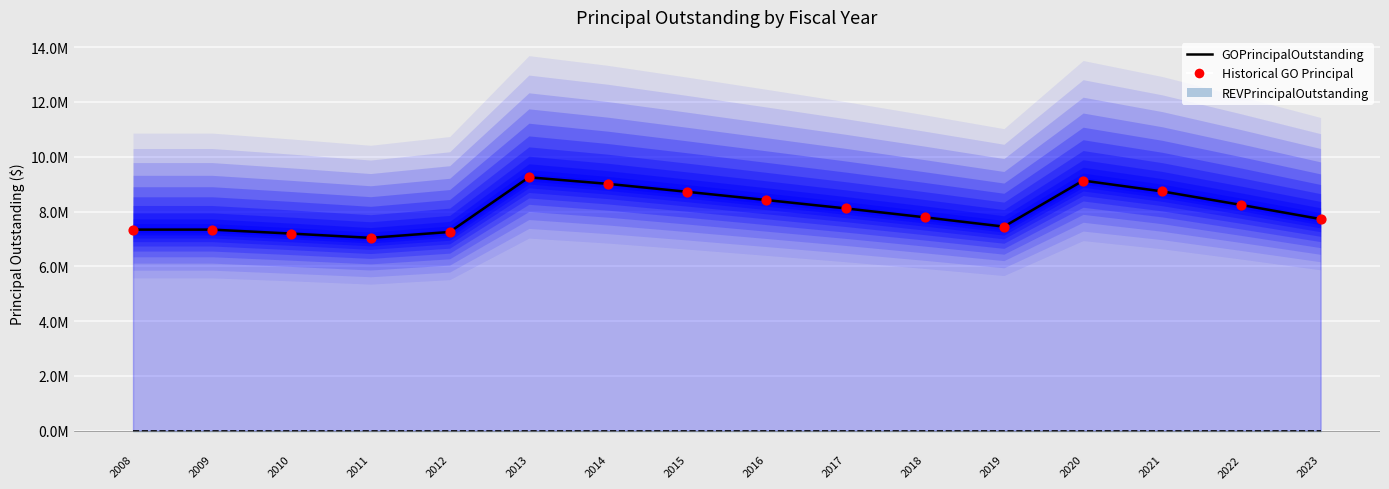

What is the ratio of the value at 2023 to the value at 2012?

1.1